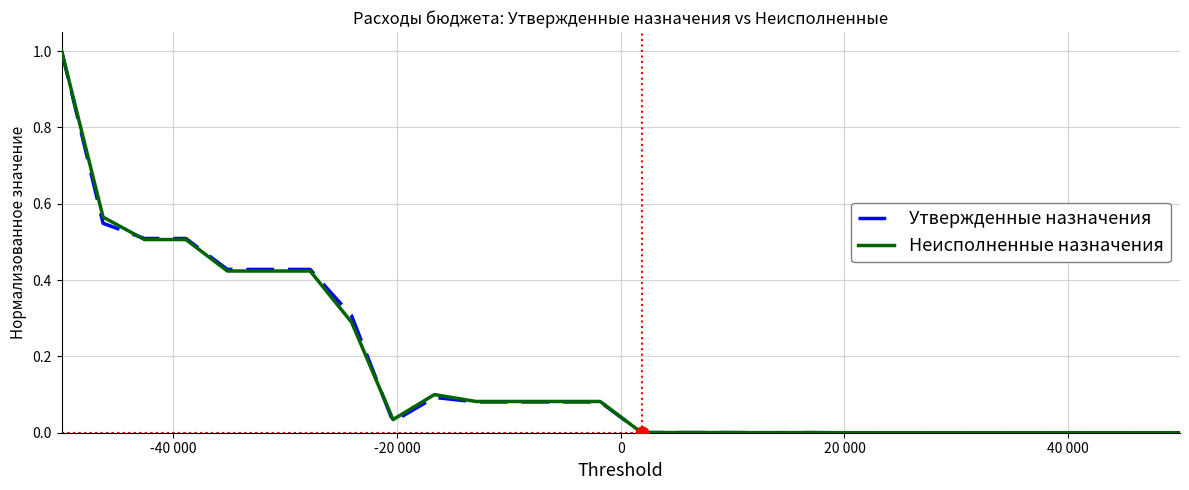

What is the greatest value displayed?

1.0